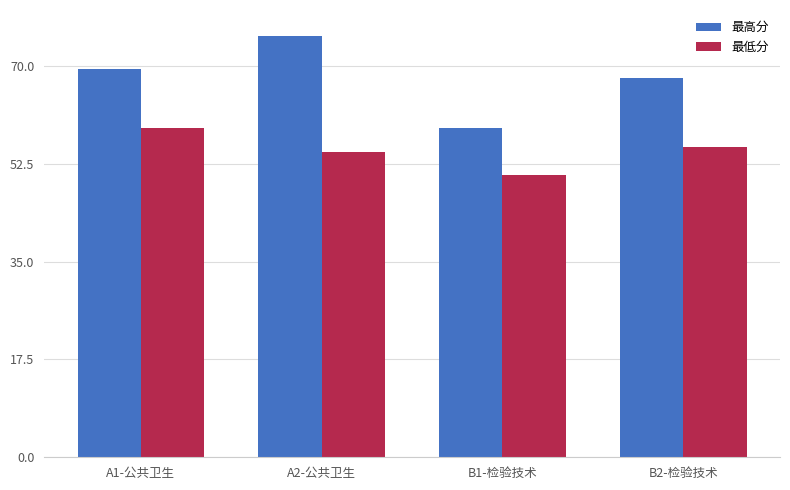

Reading right to left, what are all the values shown in this chart?

最高分: 67.8	58.9	75.3	69.4
最低分: 55.5	50.4	54.6	58.9